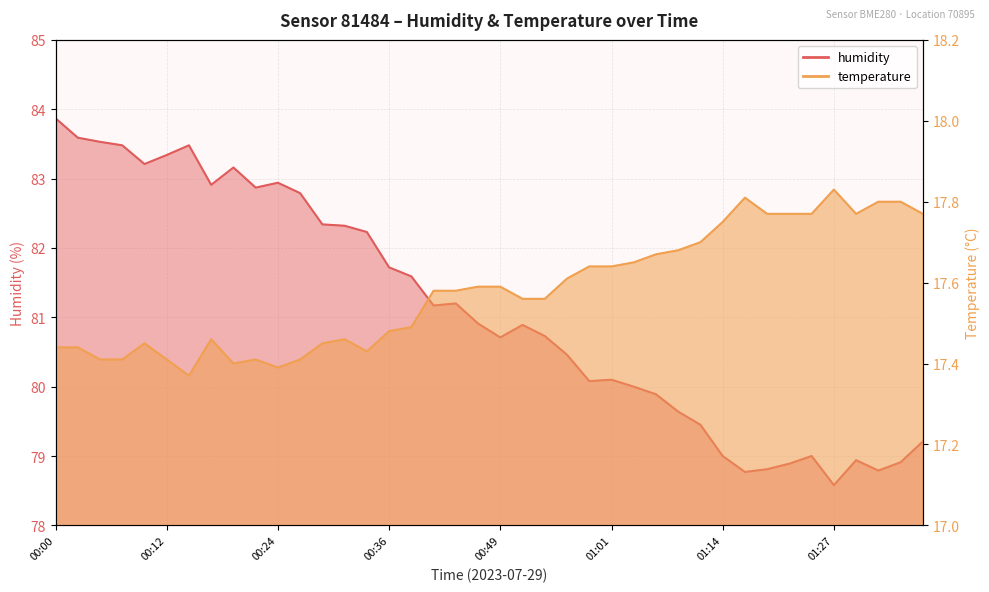

What is the difference between the highest and lowest values at 00:46?

63.3